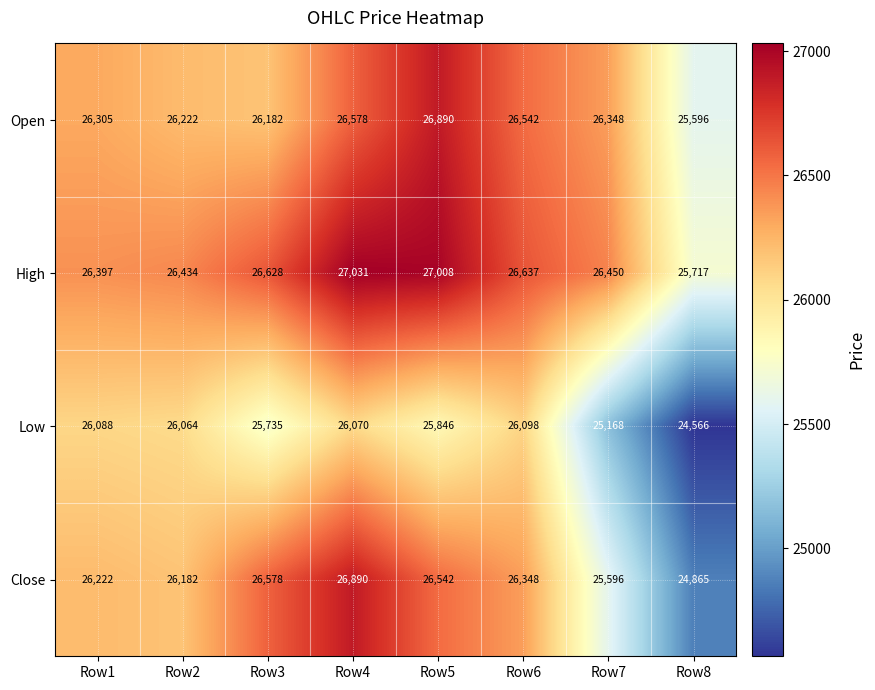

Which series has the largest total across all categories?

High